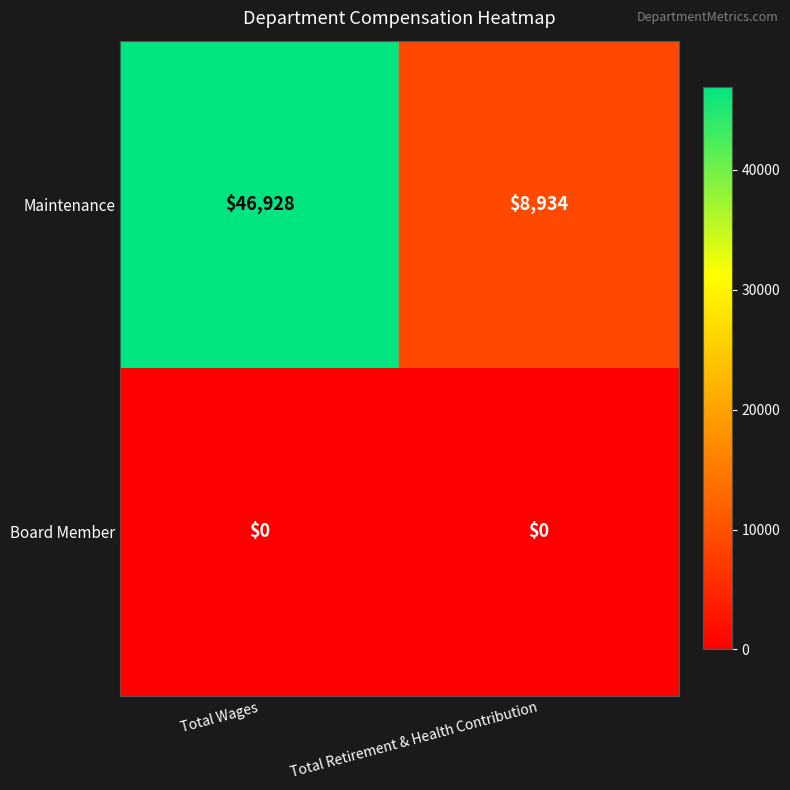

At Total Retirement & Health Contribution, list the series in order from smallest to largest.

Board Member, Maintenance